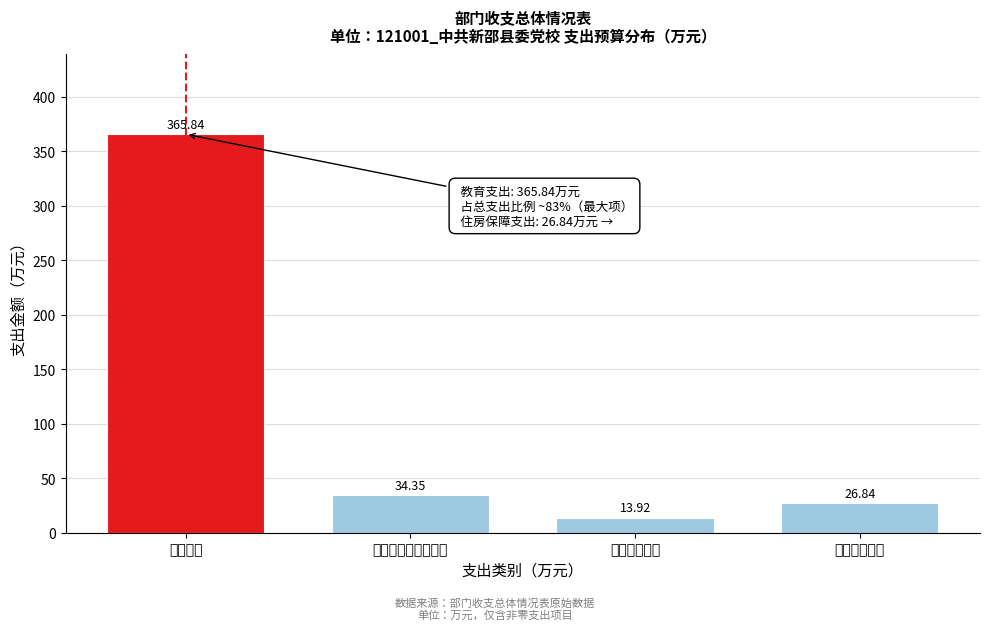

What is the label of the 2nd bar from the right?

卫生健康支出